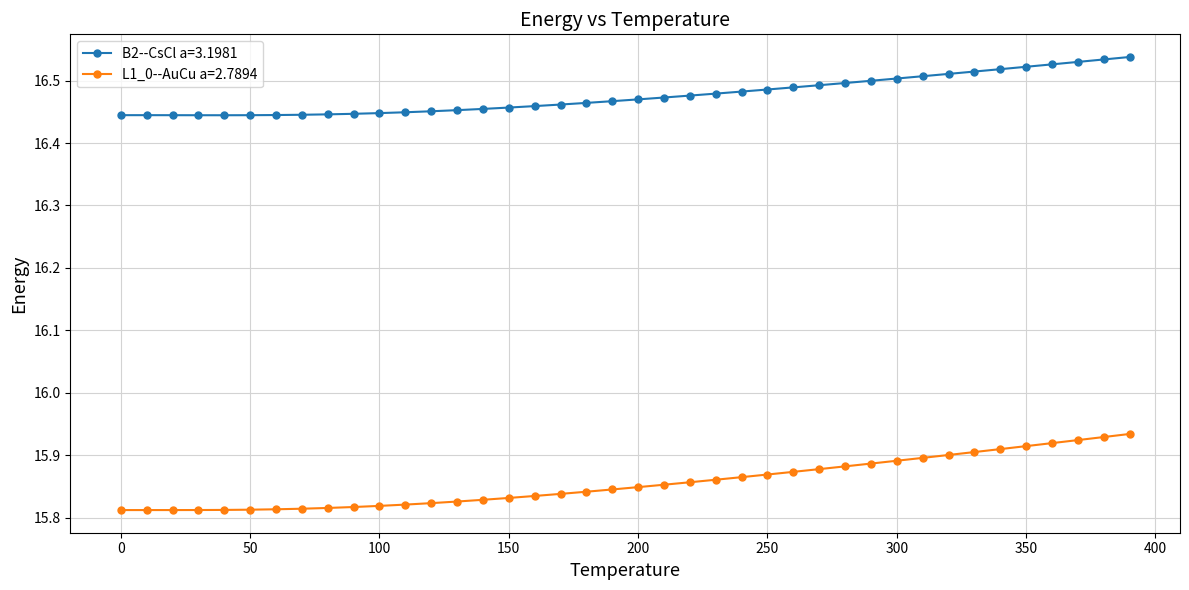

How many B2--CsCl a=3.1981 values are between 16 and 17?

40